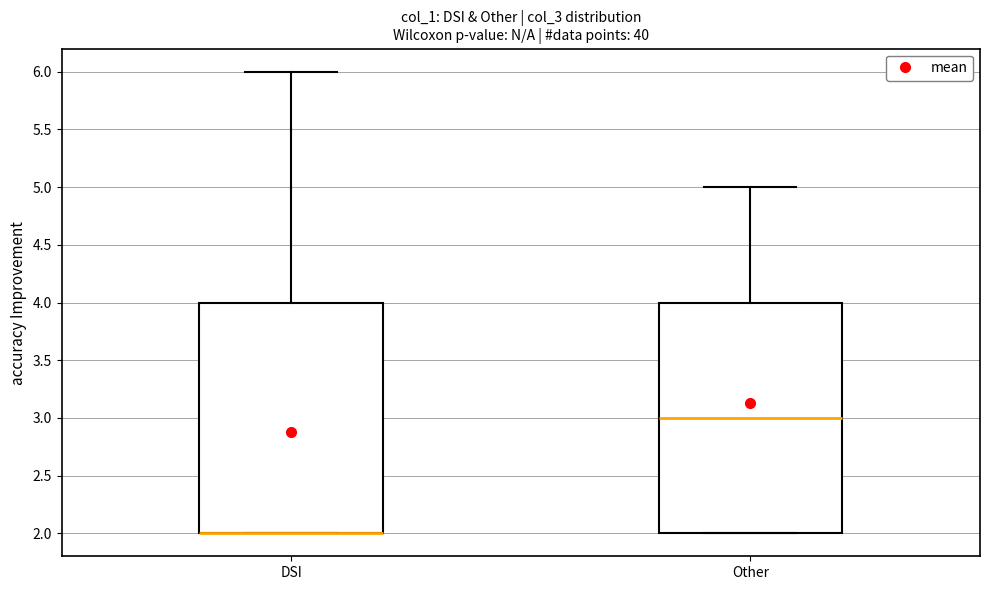

Reading left to right, read every box against the y-axis: the position of its median line, the range the box covers, and the ends of its whiskers. The values are not printed on the chart, so give them approximately, as read against the axis.

DSI: median 2 (drawn on the box's lower edge), box 2 to 4, whiskers 2 to 6
Other: median 3, box 2 to 4, whiskers 2 to 5